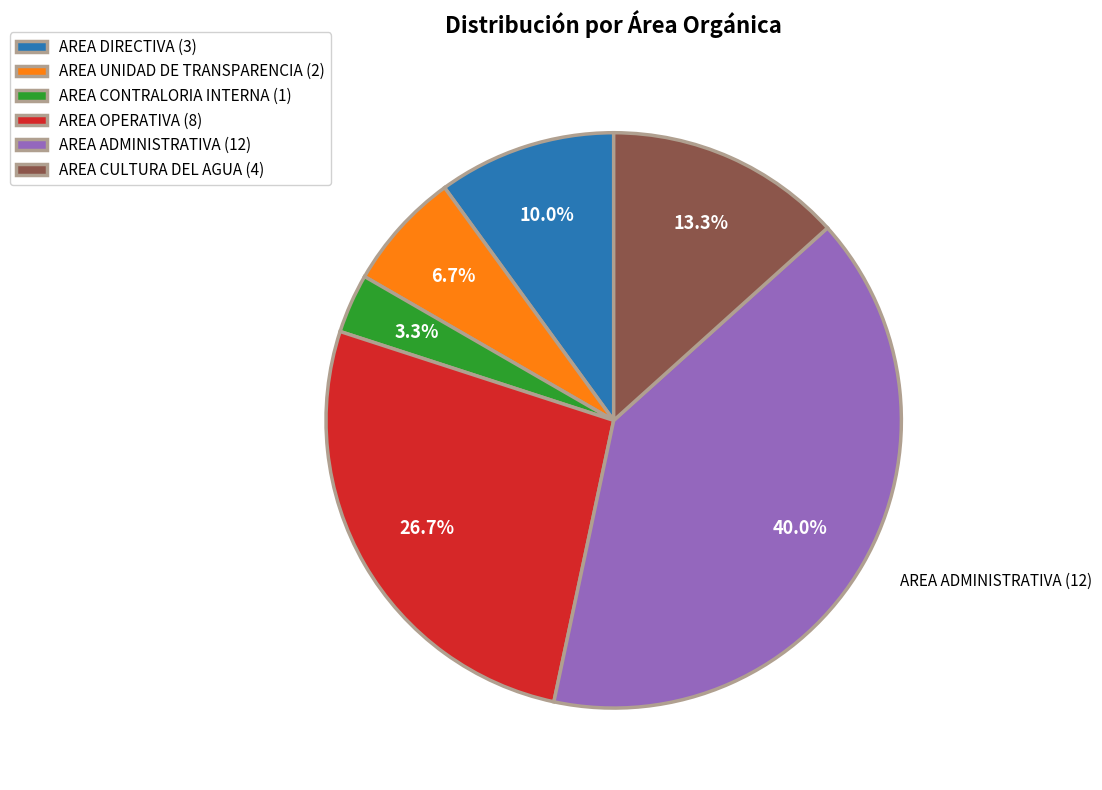

To the nearest percent, what portion does AREA CULTURA DEL AGUA represent?

13%